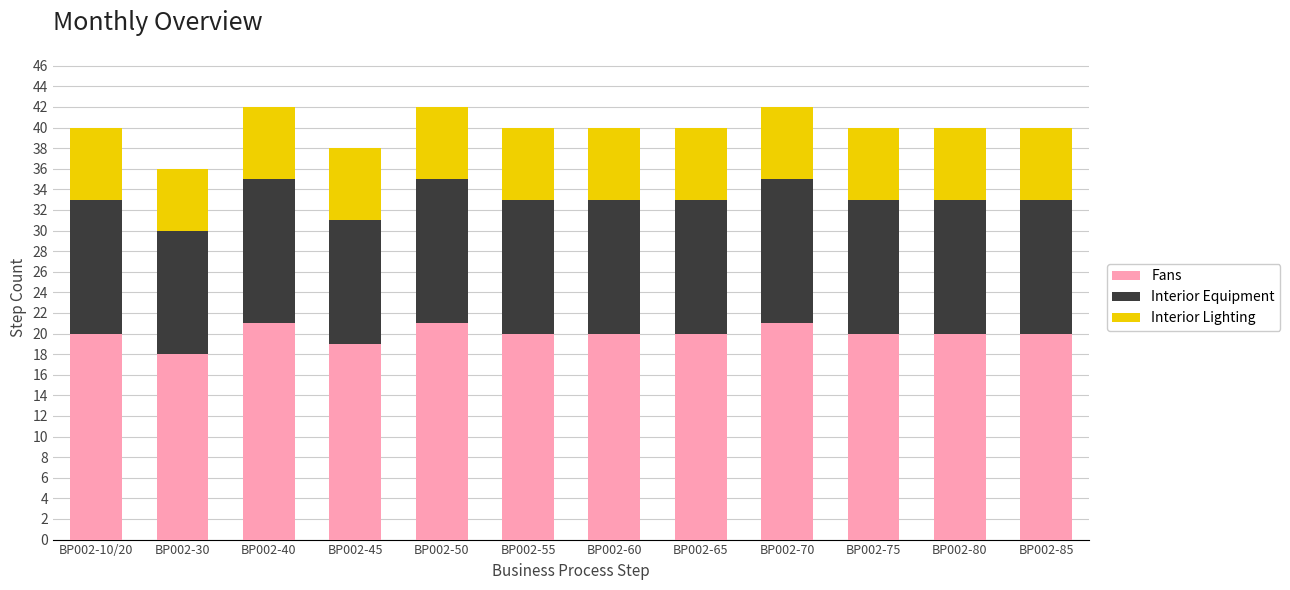

What is the minimum value for Fans?

18